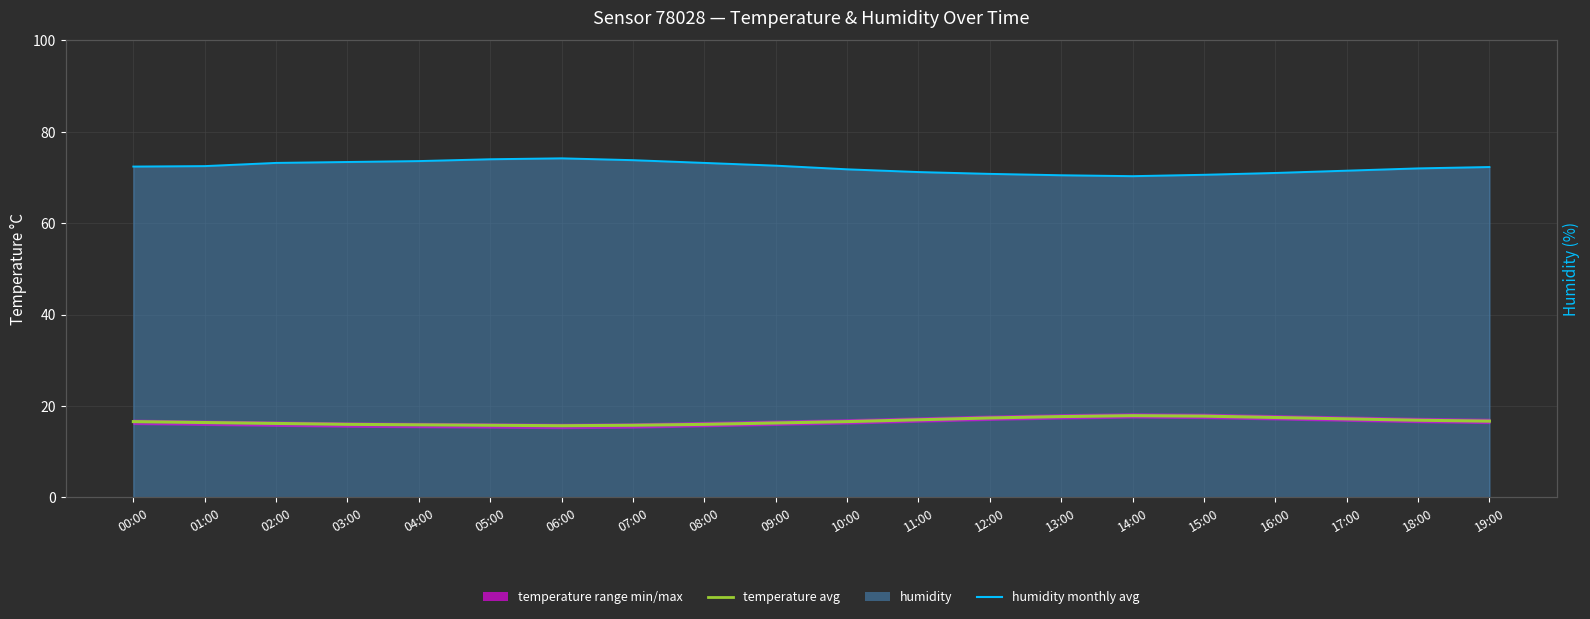

At which category does temperature avg reach its first local valley?

06:00